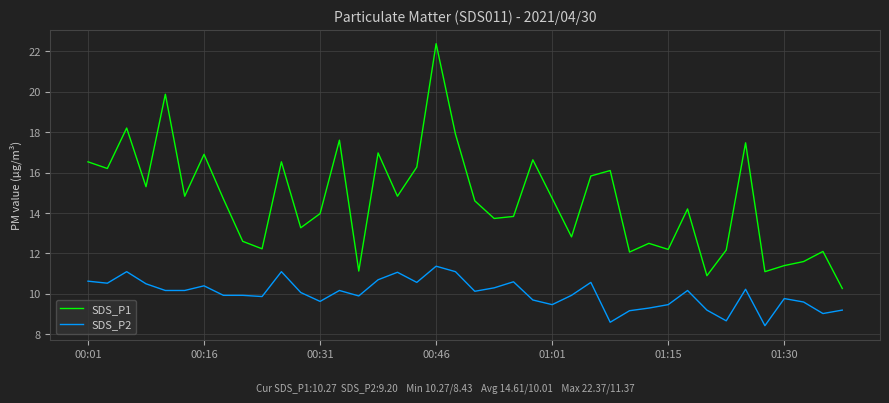

At how many categories does at least one series exceed 11?

38